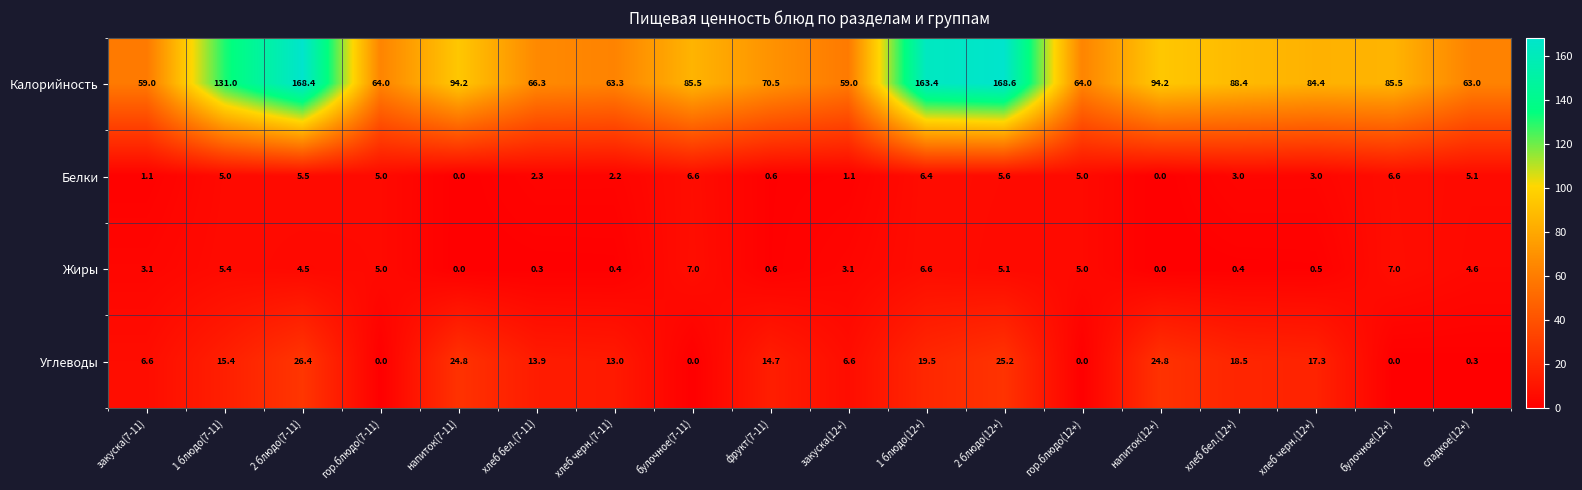

Which series changed the most between 1 блюдо(7-11) and 2 блюдо(7-11)?

Калорийность